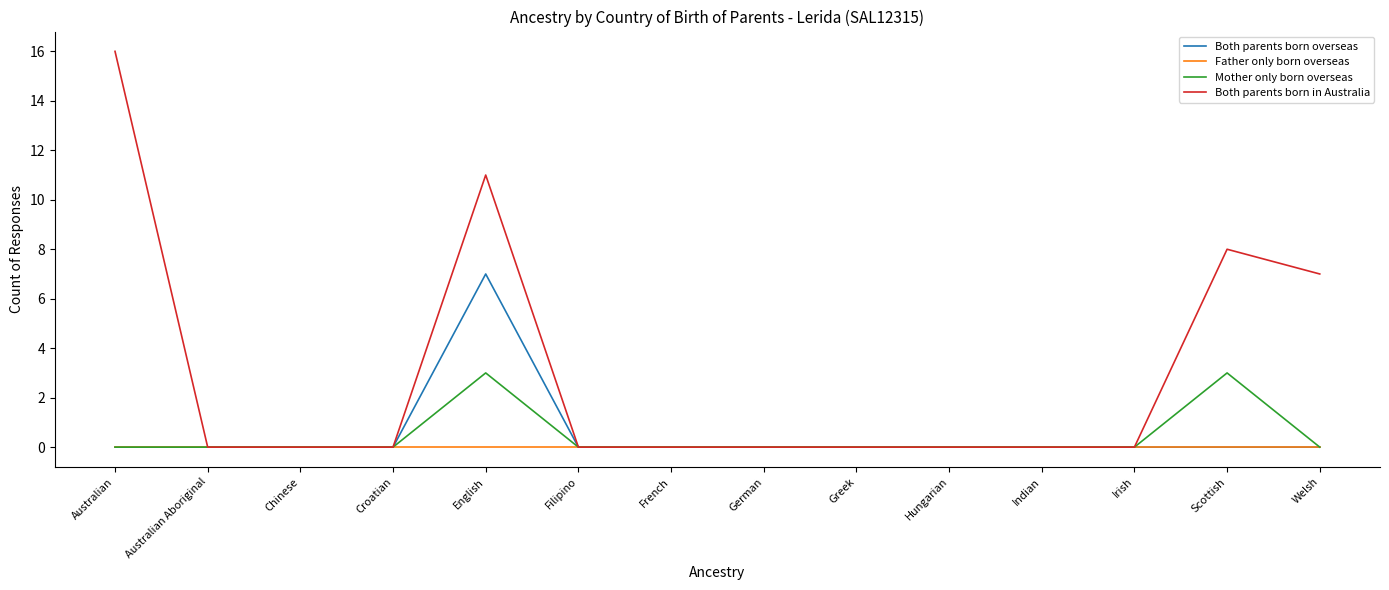

What position from the left is Filipino?

6